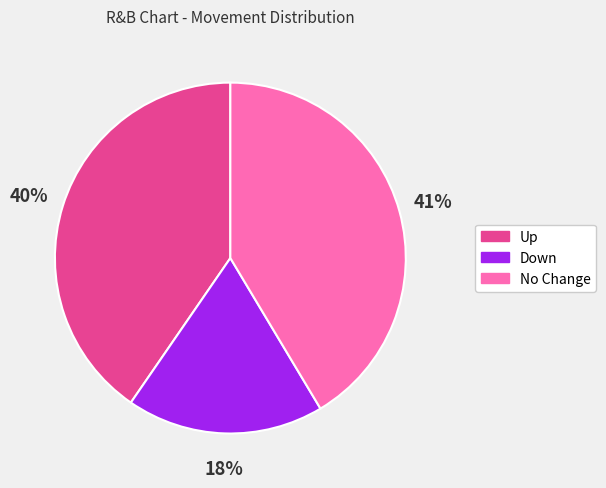

To the nearest percent, what is the difference between the largest and smallest slice percentages?

23%